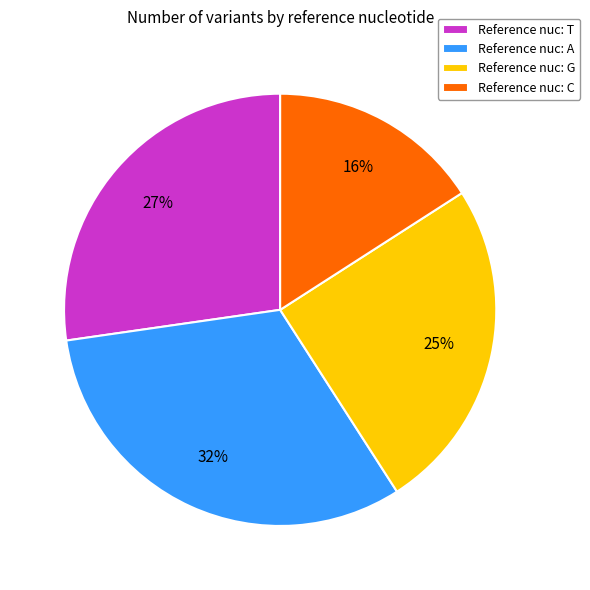

Which has a higher value, Reference nuc: A or Reference nuc: T?

Reference nuc: A